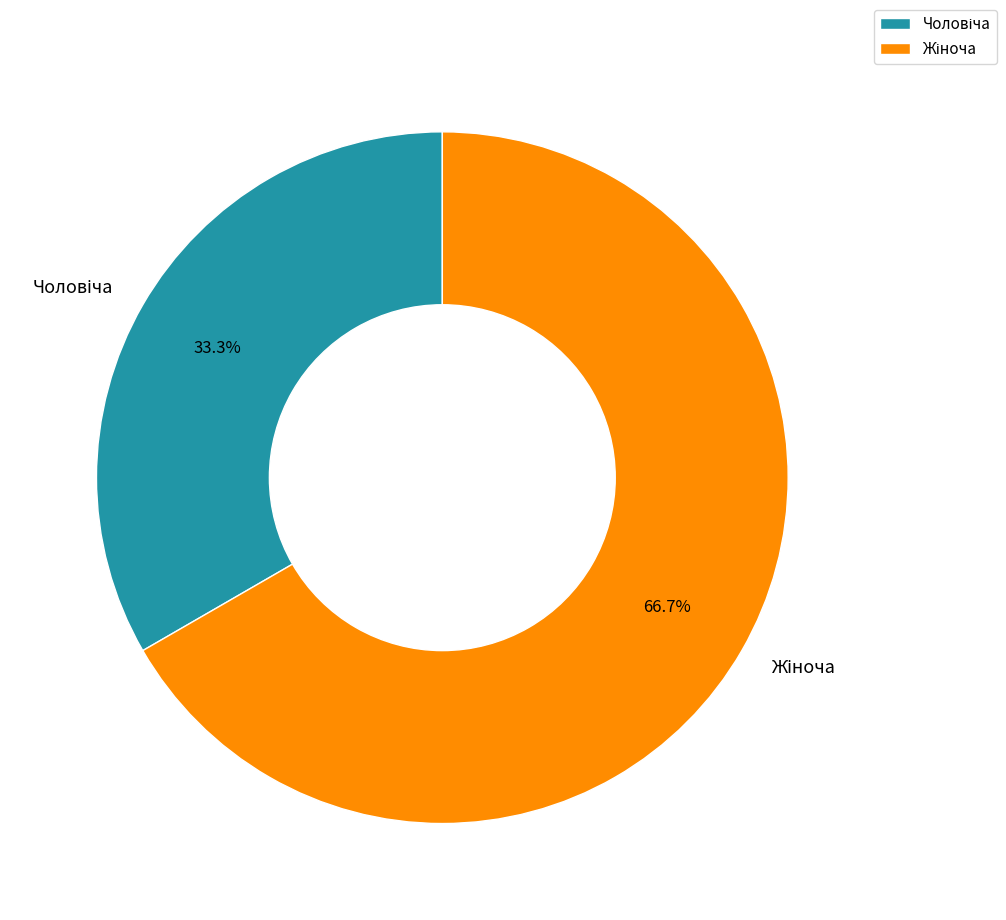

Is there a majority slice in this chart?

Yes